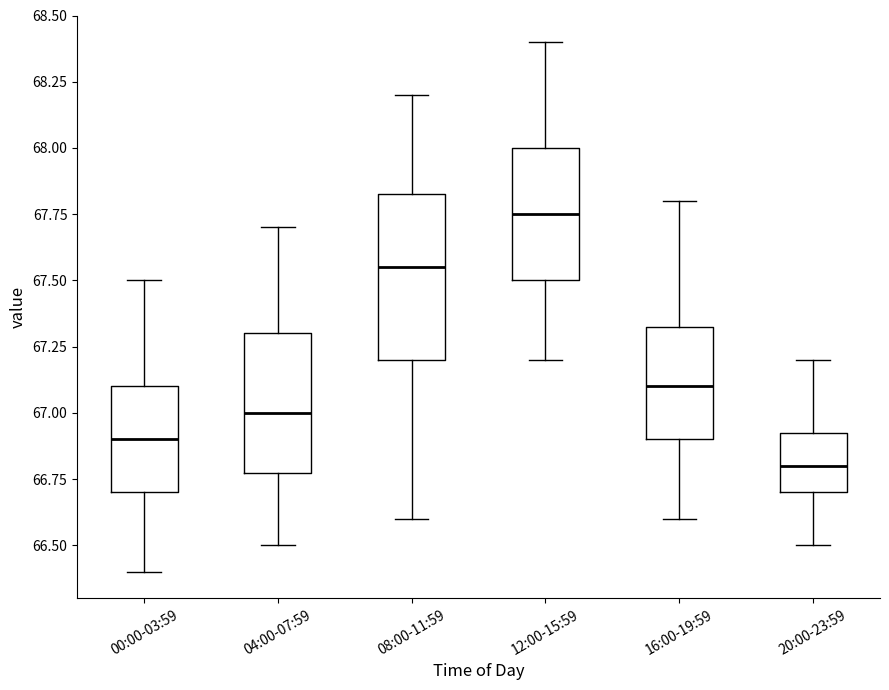

Which box has the highest median line?

12:00-15:59